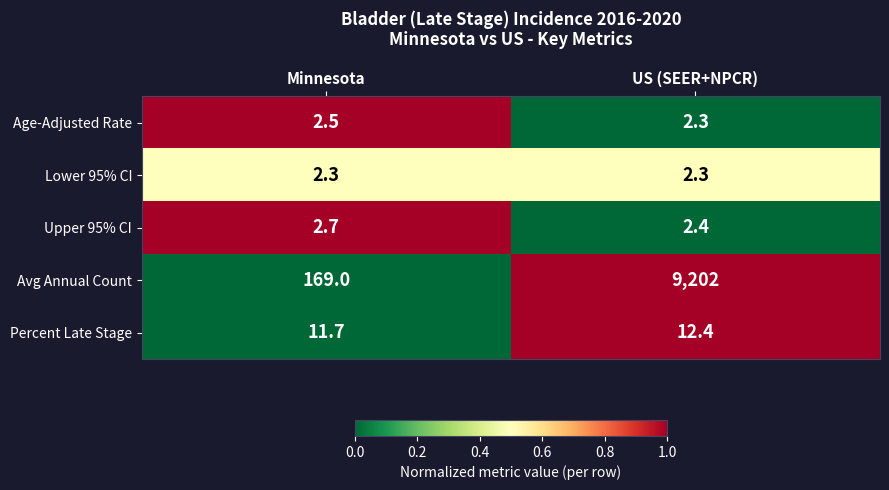

Which series changed the most between Minnesota and US (SEER+NPCR)?

Avg Annual Count